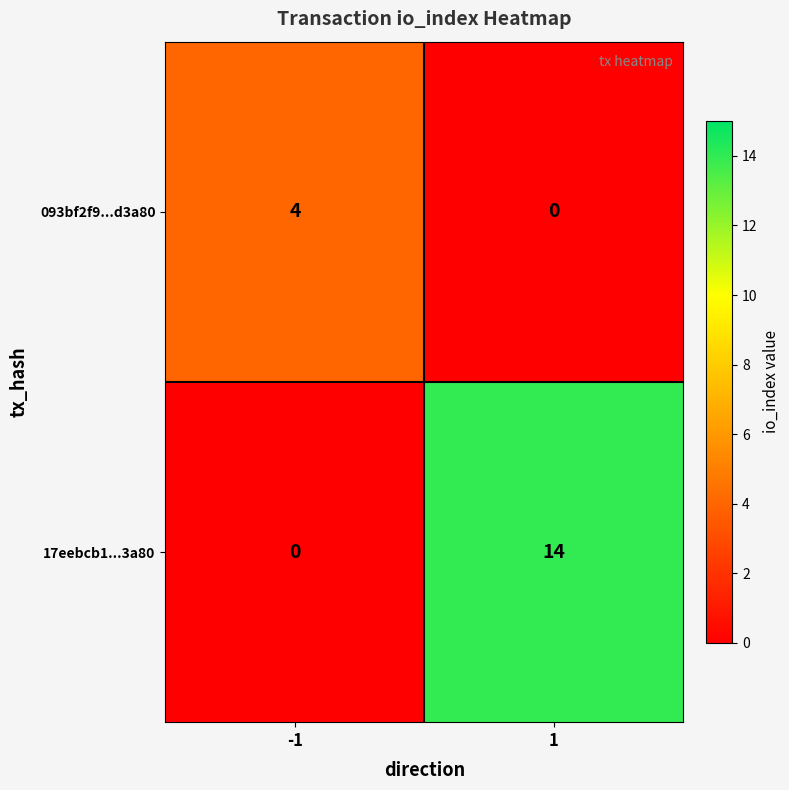

What is the difference between the highest and lowest values at 1?

14